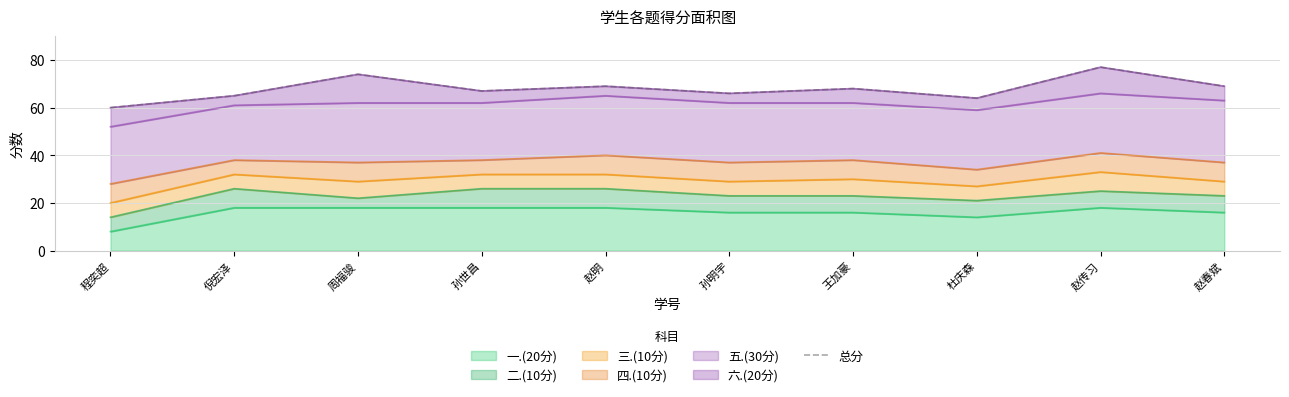

The value at 程奕超 is 60. True or false?

True